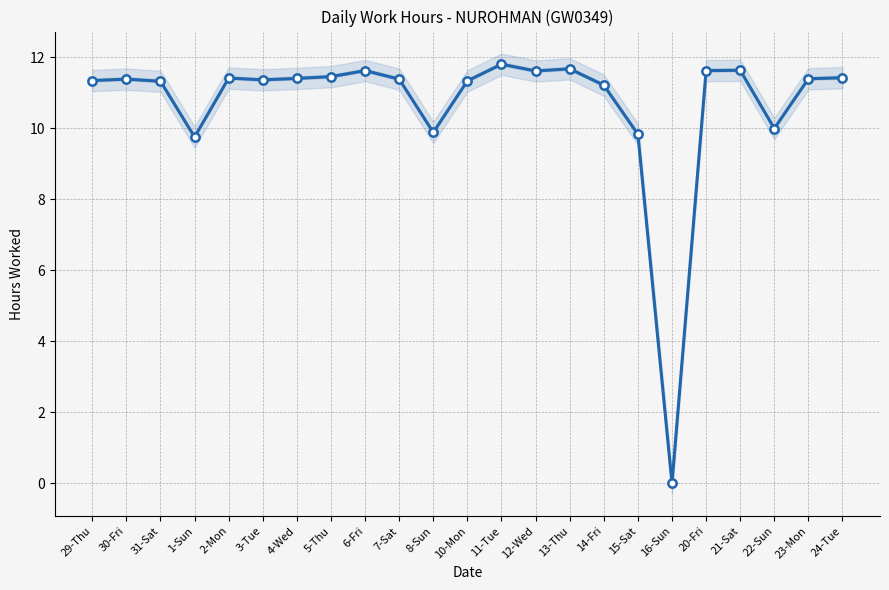

What value does the data have at 5-Thu?

11.4